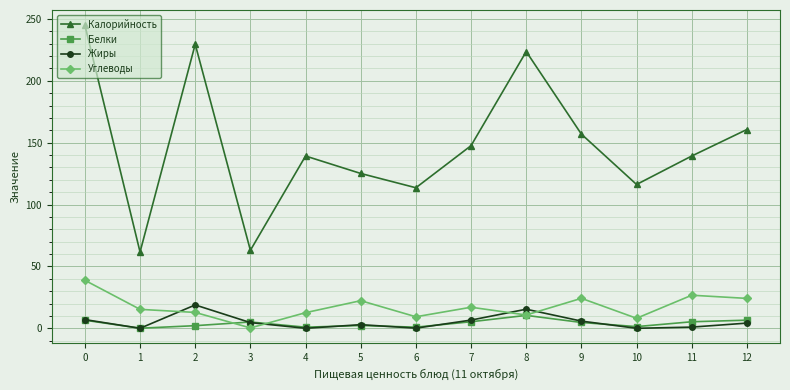

True or false: Жиры has a value of 5.8 at 9.

True